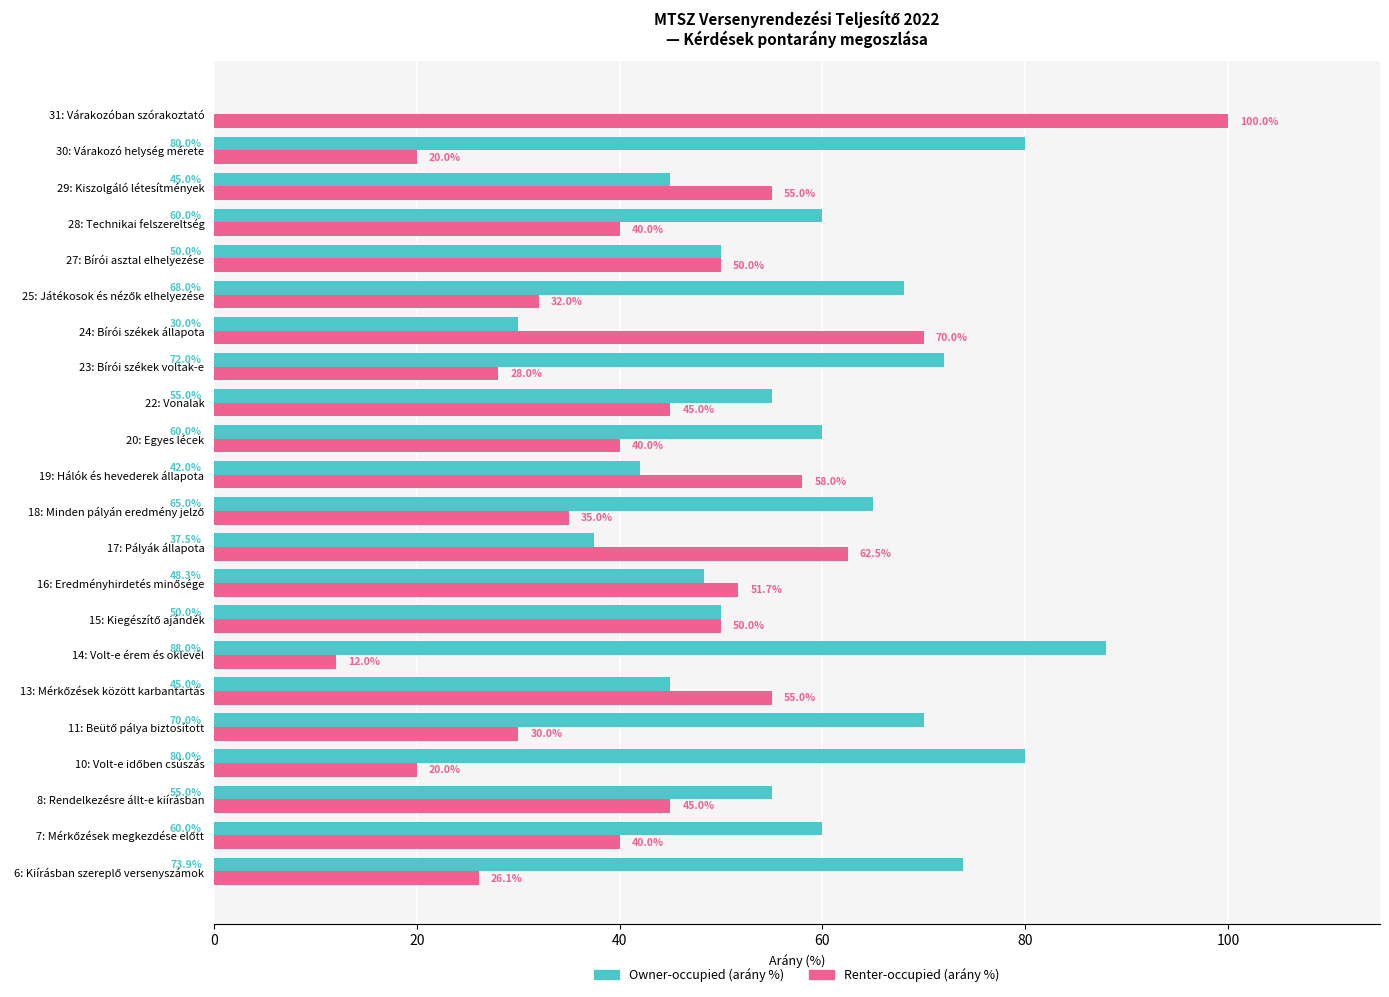

What is the sum of all Owner-occupied (arány %) values?

1234.7